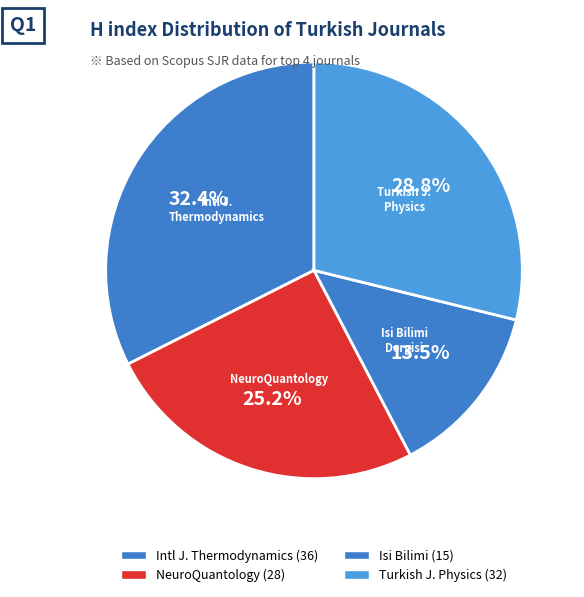

Count the number of slices in the pie.

4